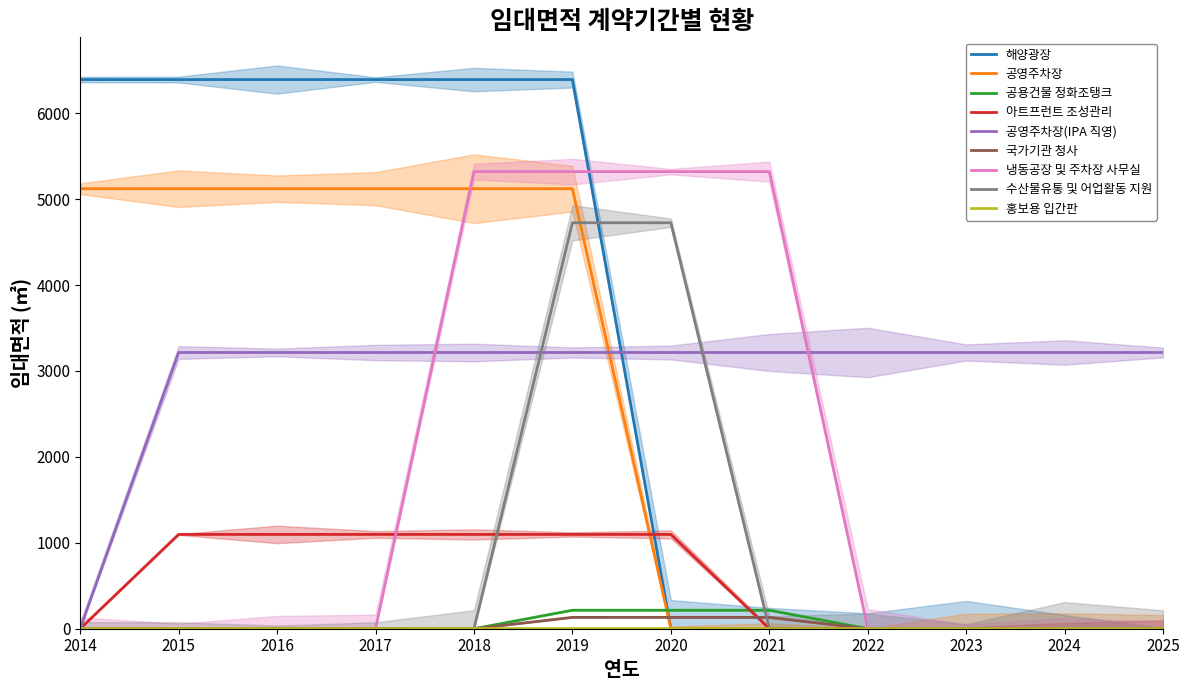

What is the difference between the maximum and minimum values?

6390.1